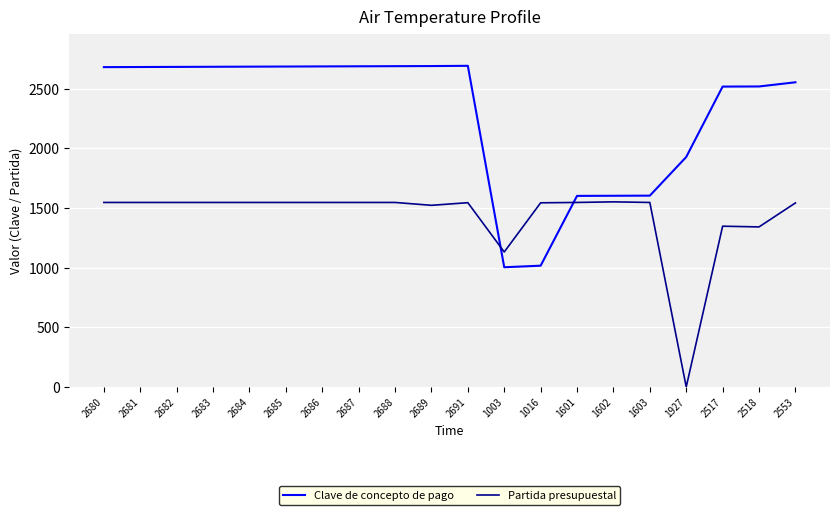

At 2686, list the series in order from smallest to largest.

Partida presupuestal, Clave de concepto de pago